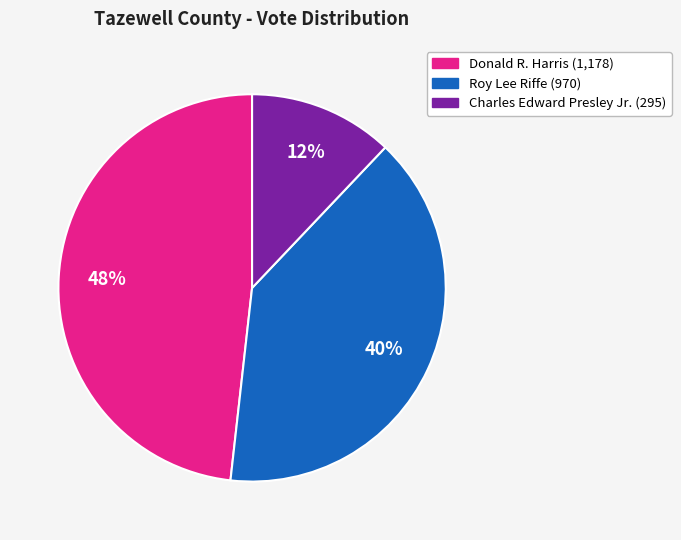

Which has a higher value, Donald R. Harris or Roy Lee Riffe?

Donald R. Harris